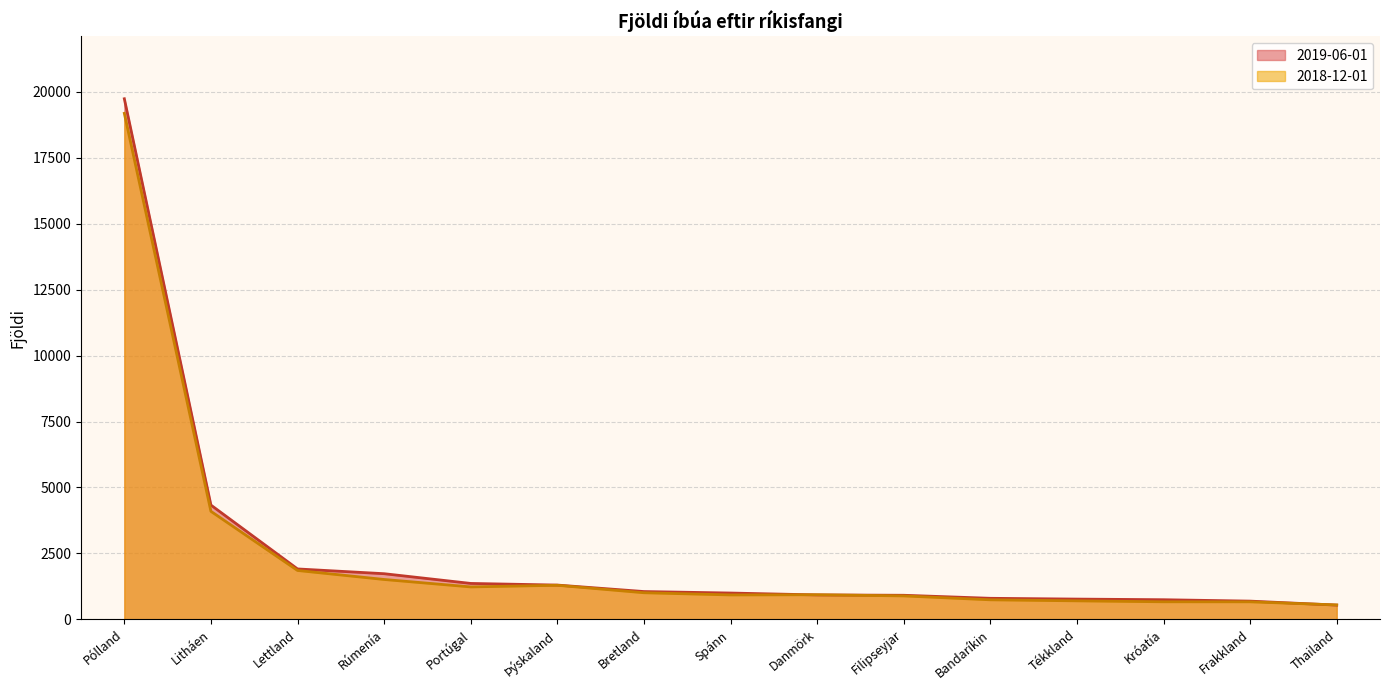

How many lines are shown in the chart?

2